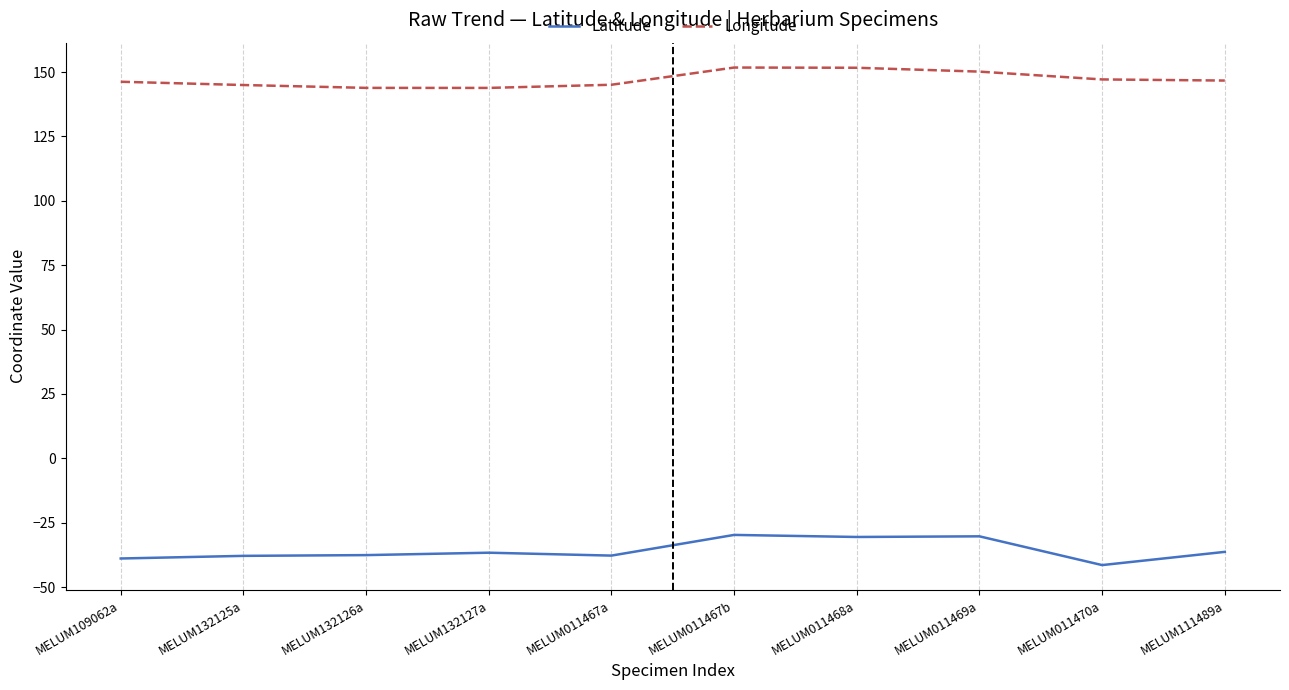

List the series in order of their overall mean, highest first.

Longitude, Latitude